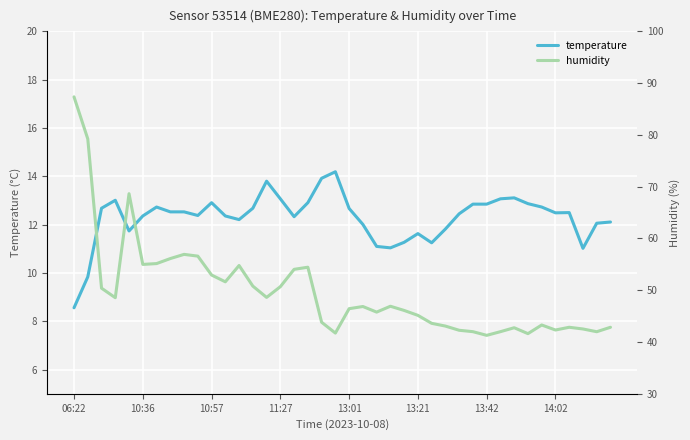

Which category has the lowest value in the temperature series?

06:22